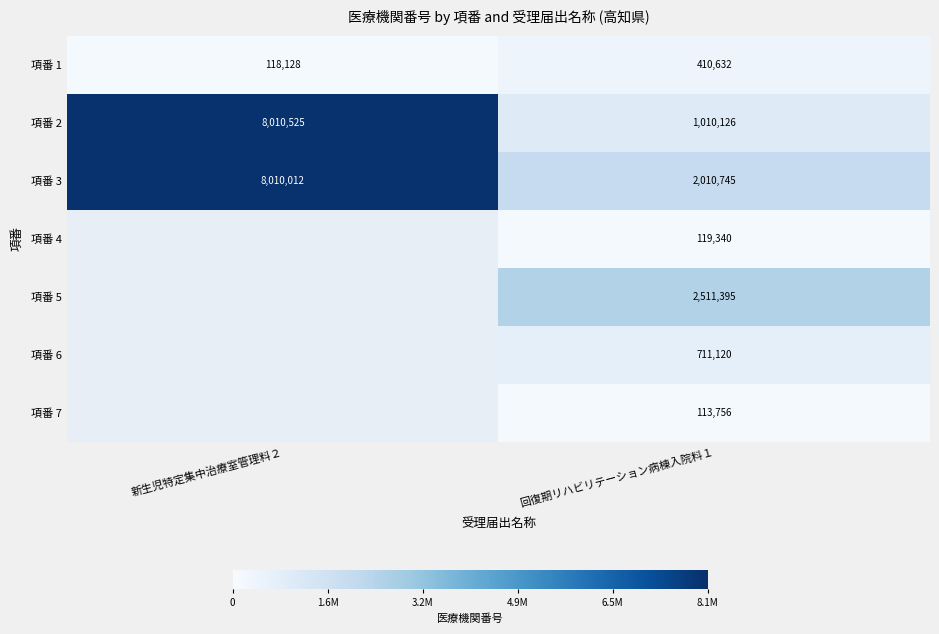

At which label does 項番 3 reach its minimum?

回復期リハビリテーション病棟入院料１